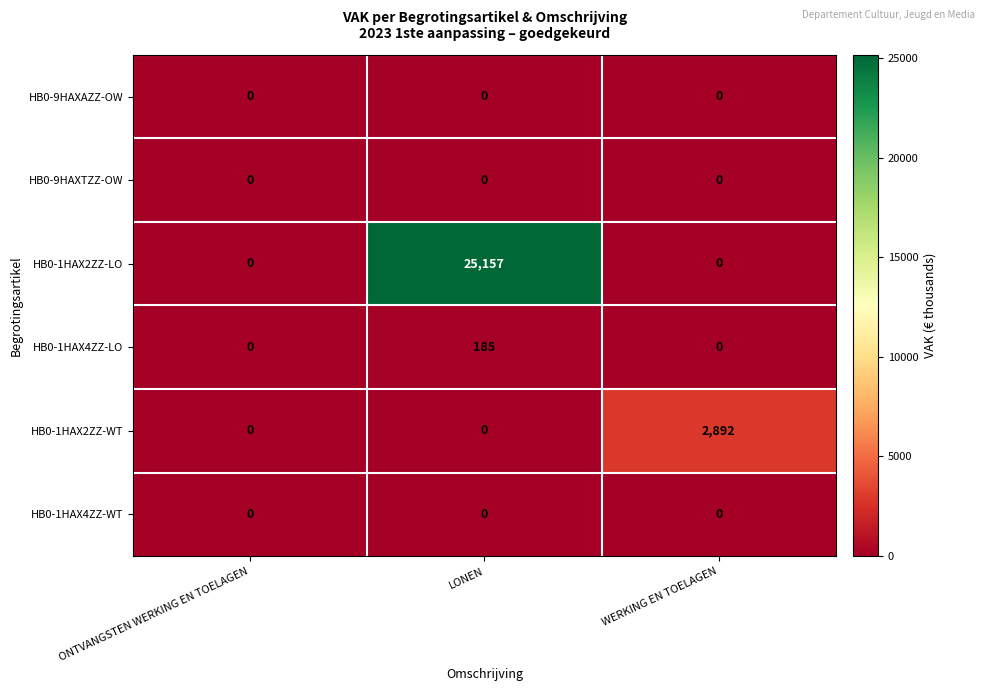

Which series has the widest spread of values?

HB0-1HAX2ZZ-LO